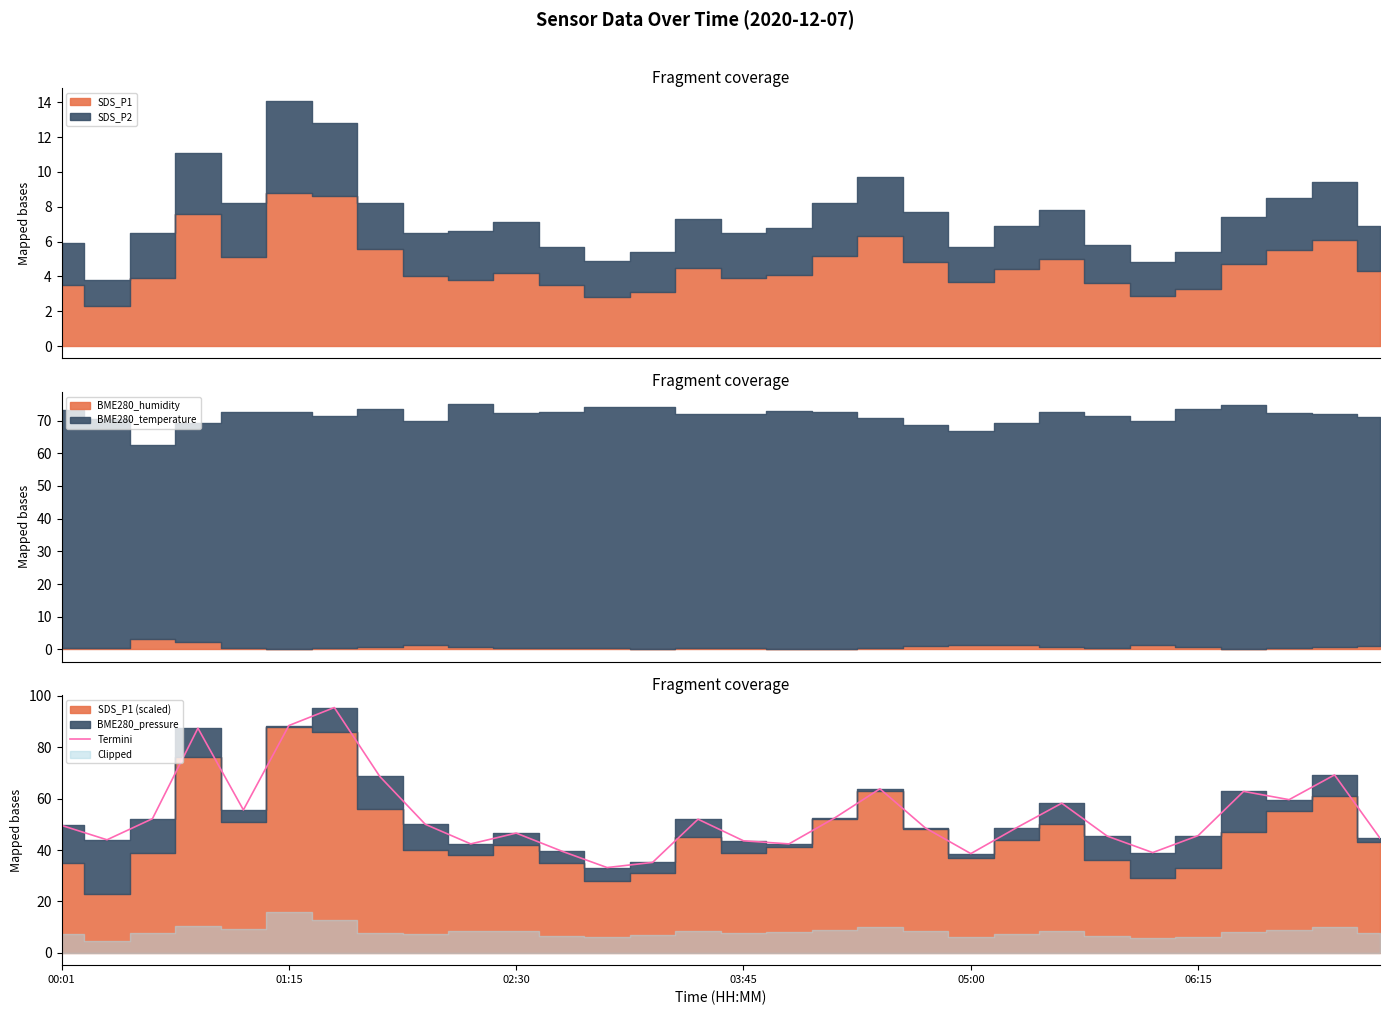

What is the approximate value at 21?

48.6